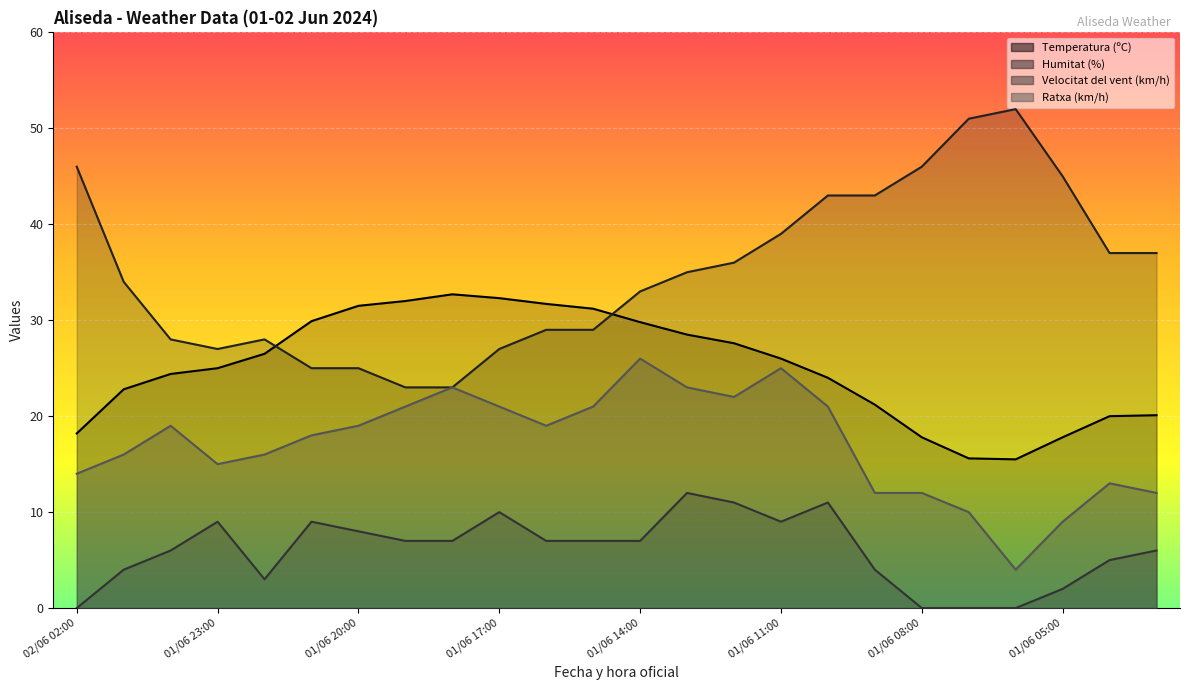

True or false: Velocitat del vent (km/h) and Temperatura (ºC) intersect in this chart.

False